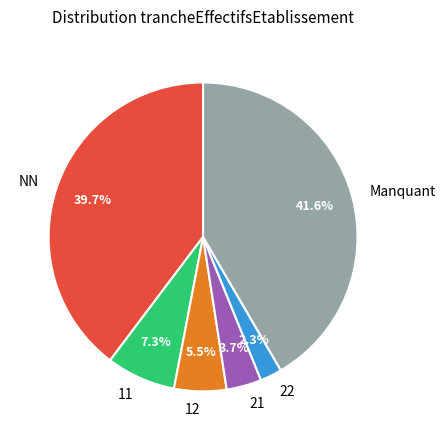

Is there any slice that represents more than half of the pie?

No